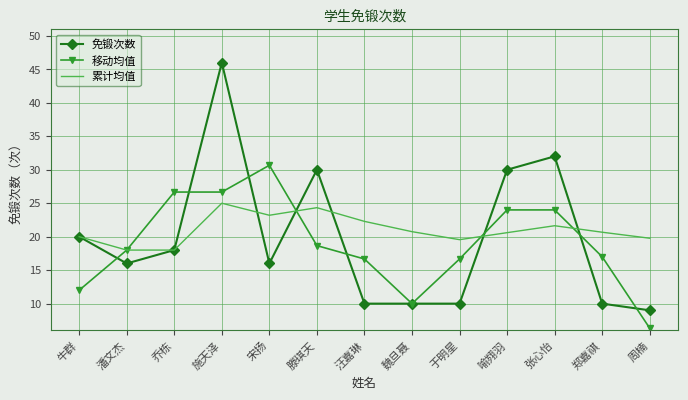

Which category has the highest value across all series?

施天泽